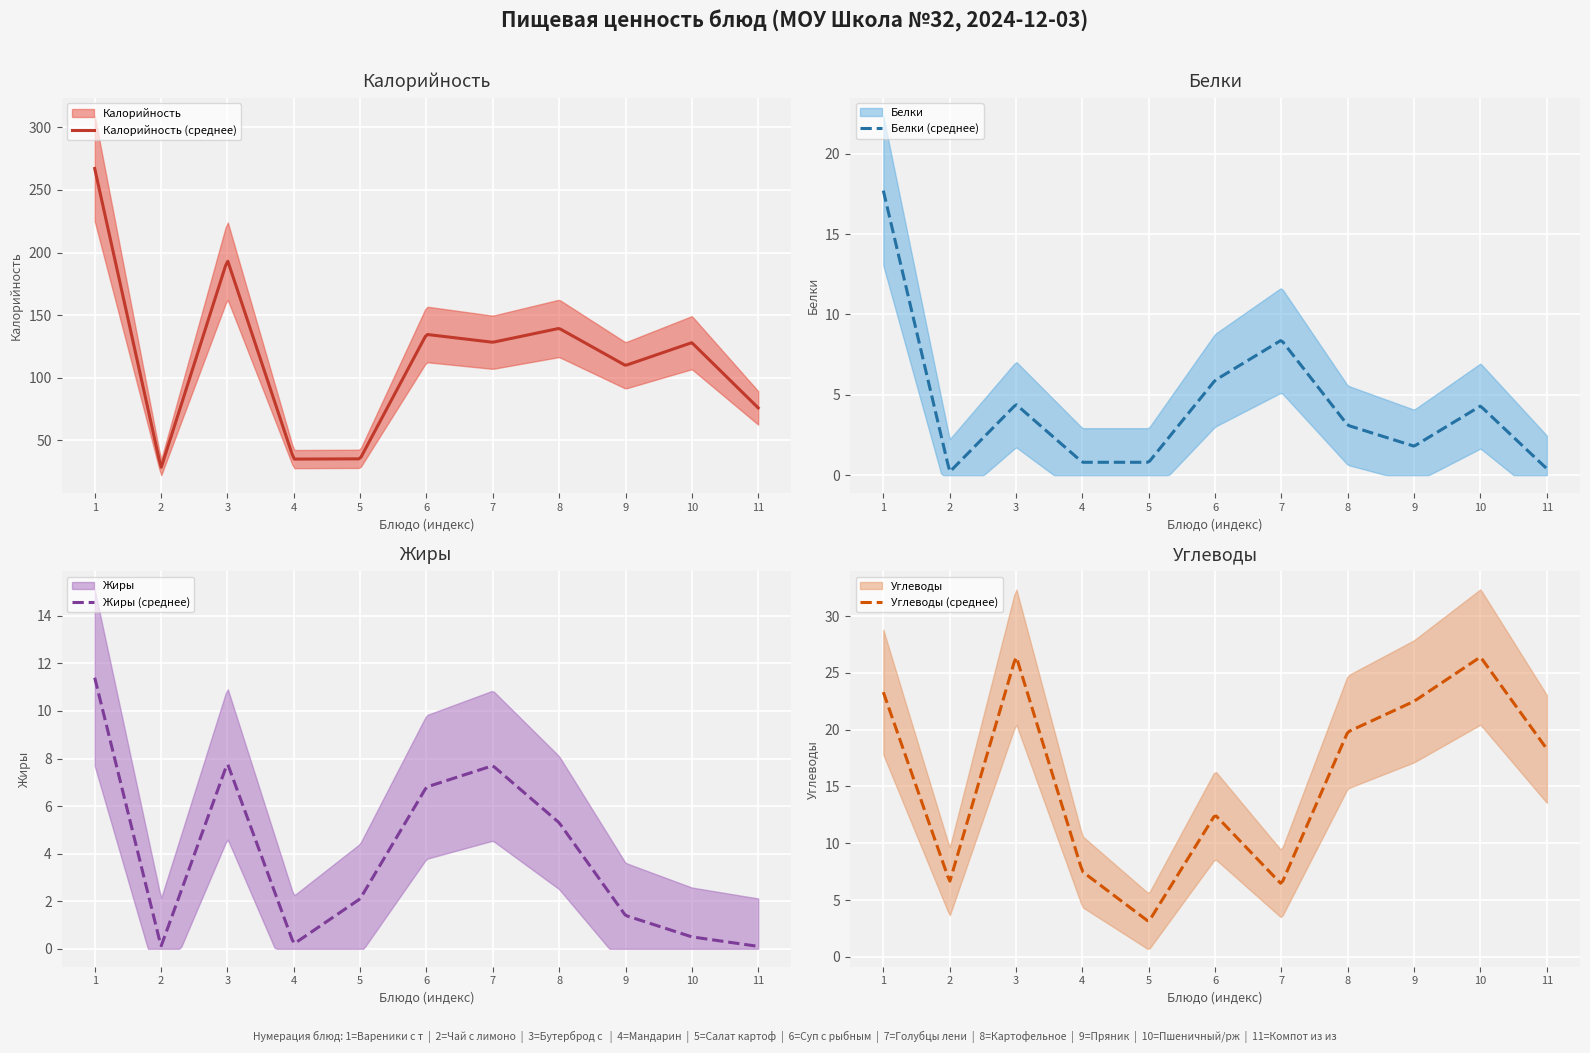

Reading left to right, extract all data points from this chart.

Калорийность: Вареники с творогом=267.1	Чай с лимоном и сахаром=27.9	Бутерброд с маслом=194.1	Мандарин=35.0	Салат картофельный=35.2	Суп с рыбными консервами=134.6	Голубцы ленивые=128.3	Картофельное пюре=139.4	Пряник=109.8	Пшеничный/ржаной=128.0	Компот из изюма=75.9
Белки: Вареники с творогом=17.7	Чай с лимоном и сахаром=0.2	Бутерброд с маслом=4.4	Мандарин=0.8	Салат картофельный=0.8	Суп с рыбными консервами=5.9	Голубцы ленивые=8.4	Картофельное пюре=3.1	Пряник=1.8	Пшеничный/ржаной=4.3	Компот из изюма=0.4
Жиры: Вареники с творогом=11.4	Чай с лимоном и сахаром=0.1	Бутерброд с маслом=7.8	Мандарин=0.2	Салат картофельный=2.1	Суп с рыбными консервами=6.8	Голубцы ленивые=7.7	Картофельное пюре=5.3	Пряник=1.4	Пшеничный/ржаной=0.5	Компот из изюма=0.1
Углеводы: Вареники с творогом=23.3	Чай с лимоном и сахаром=6.6	Бутерброд с маслом=26.5	Мандарин=7.5	Салат картофельный=3.1	Суп с рыбными консервами=12.5	Голубцы ленивые=6.4	Картофельное пюре=19.8	Пряник=22.5	Пшеничный/ржаной=26.4	Компот из изюма=18.3